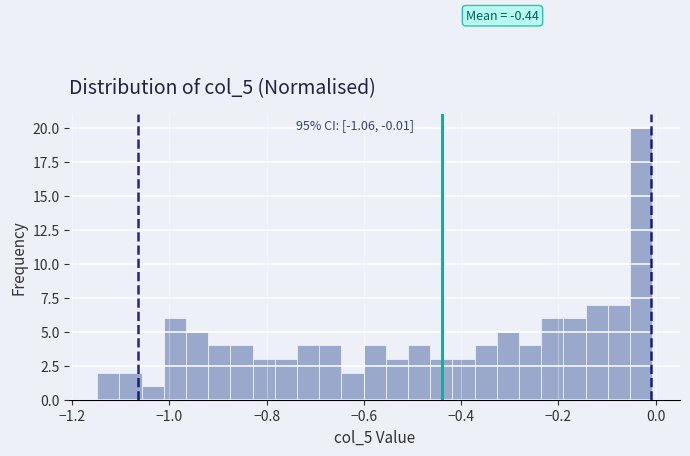

Around what value on the x-axis is the tallest bar? Give the approximate position of its centre, as read against the axis.

-0.04